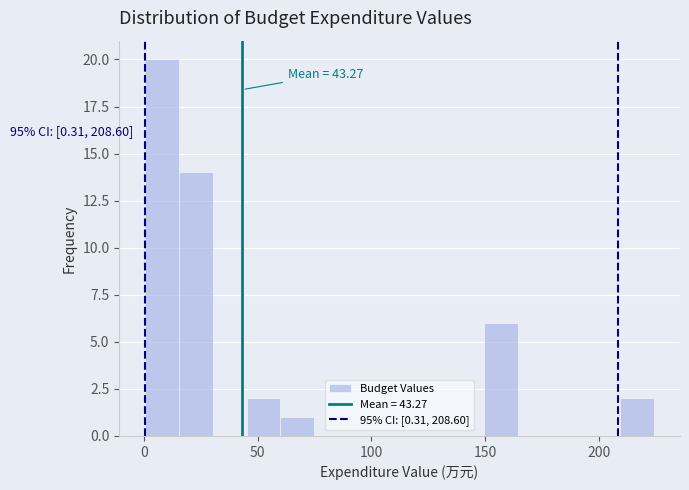

Read against the x-axis, roughly where is the centre of the tallest bar?

10